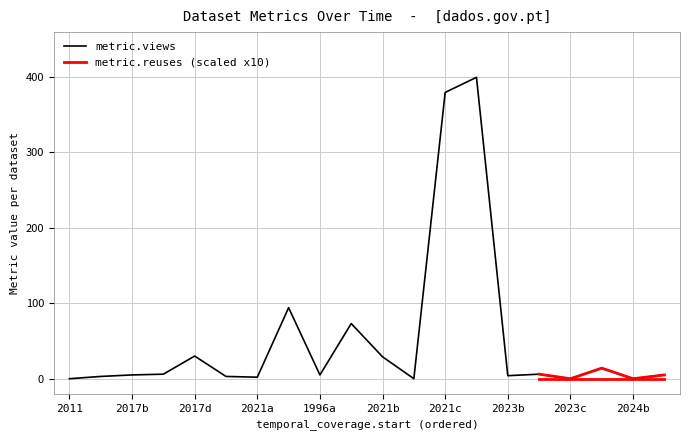

The value of metric.views at 2023c is 0. True or false?

True